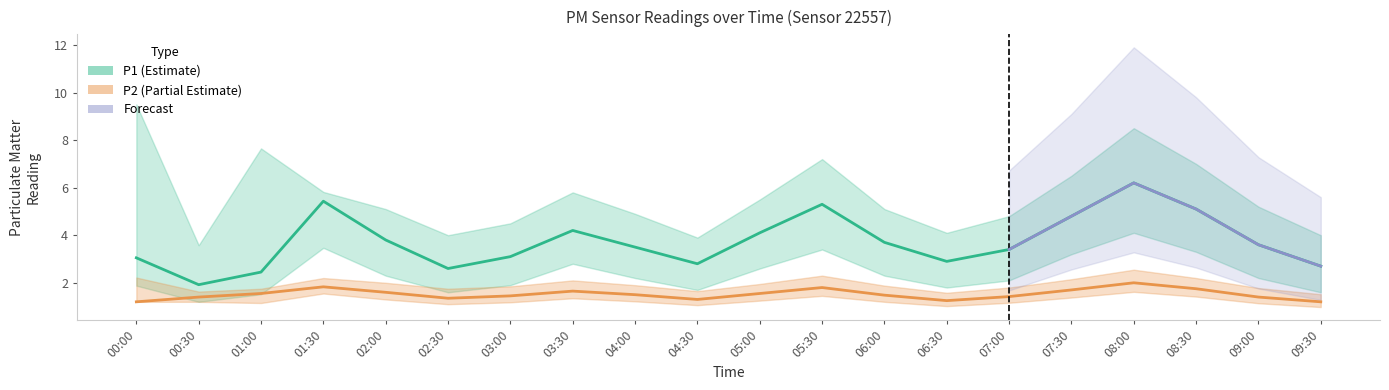

True or false: P2_upper has more than 0 points higher than both neighbors.

True